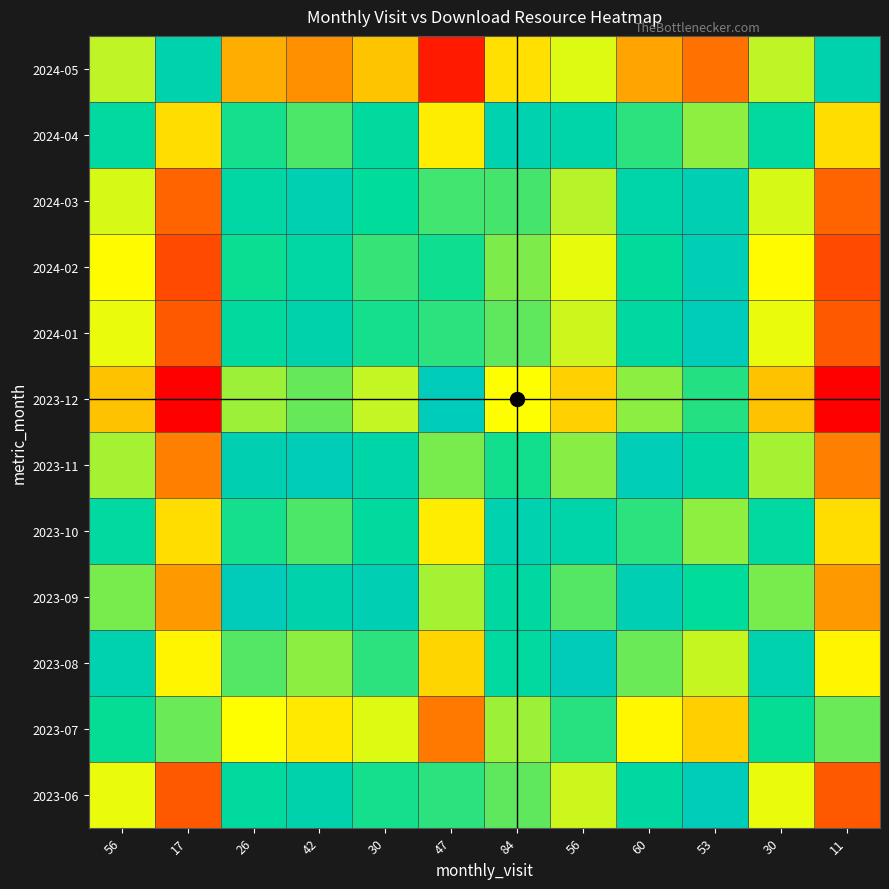

At which category is the sum across all series the highest?

60